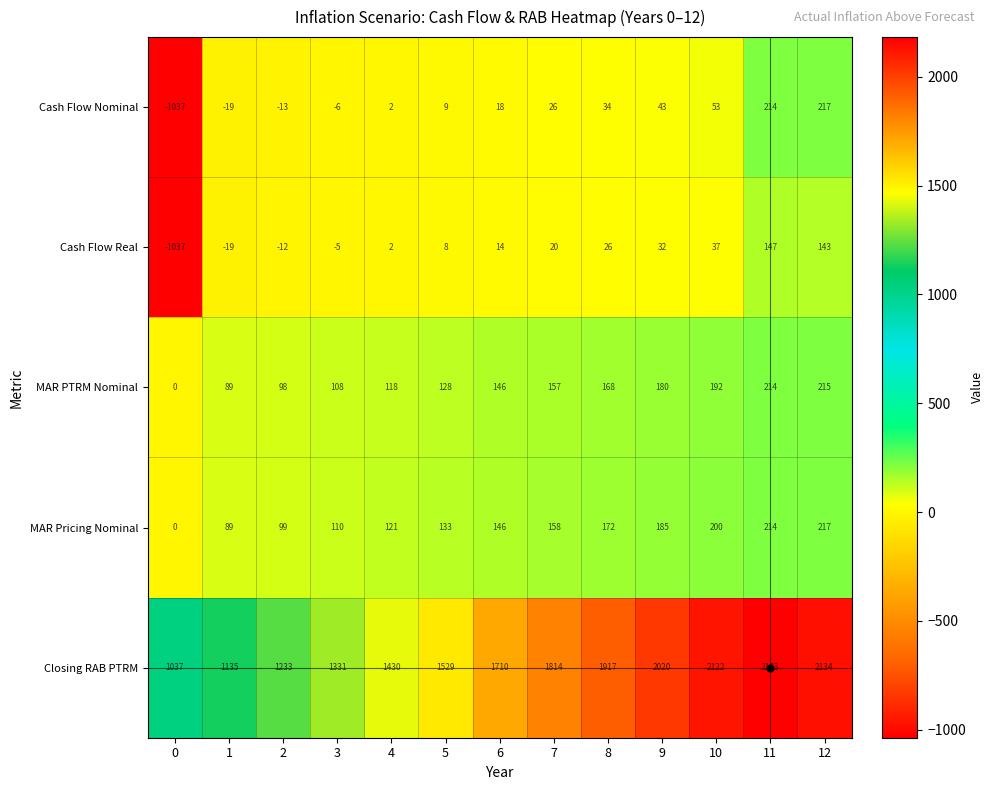

What value does the MAR PTRM Nominal series have at 5, to the nearest 10?

130